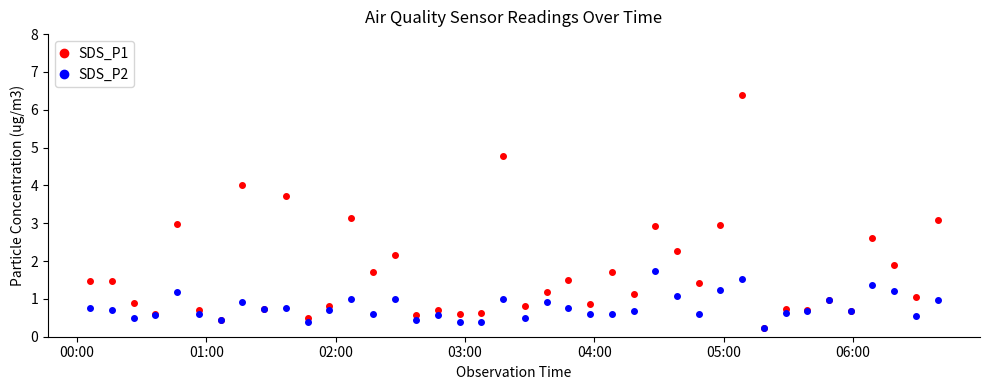

List the series in order of their peak value, highest first.

SDS_P1, SDS_P2